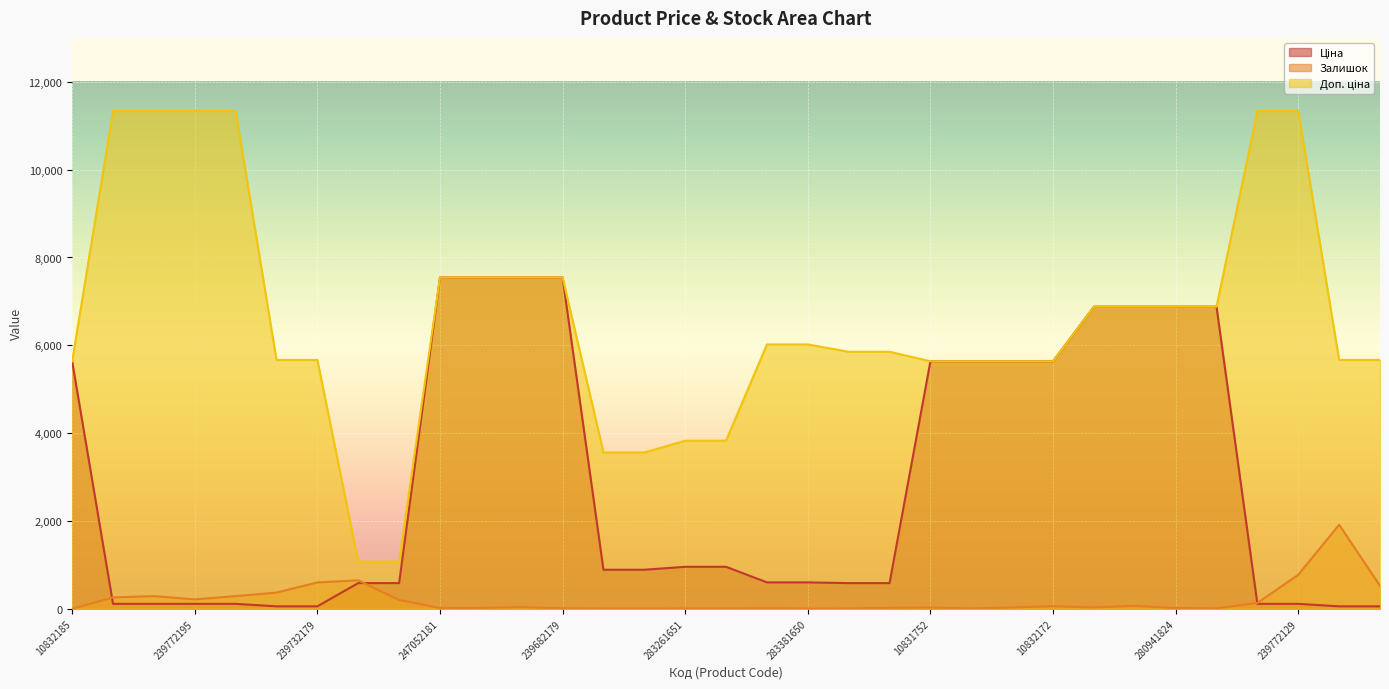

How many distinct data groups are displayed?

3